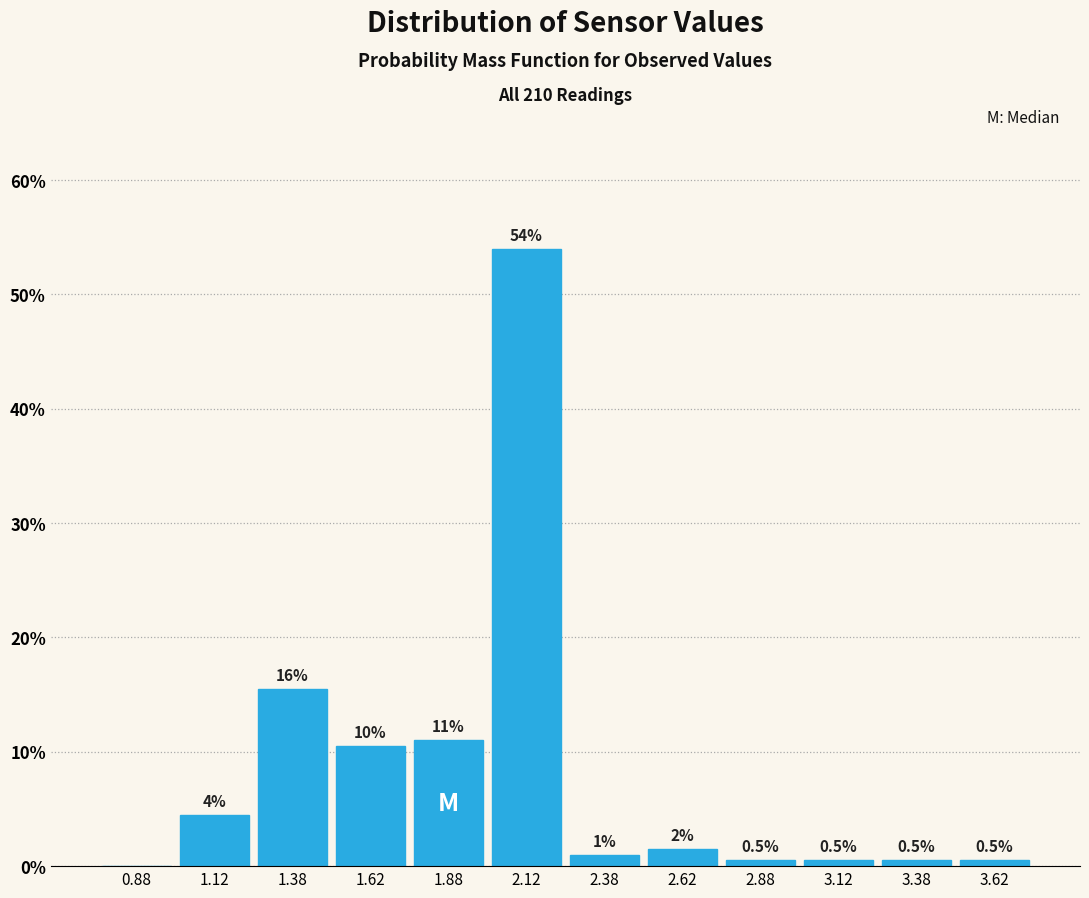

Over which range of the x-axis is the bar tallest?

2.00 to 2.25